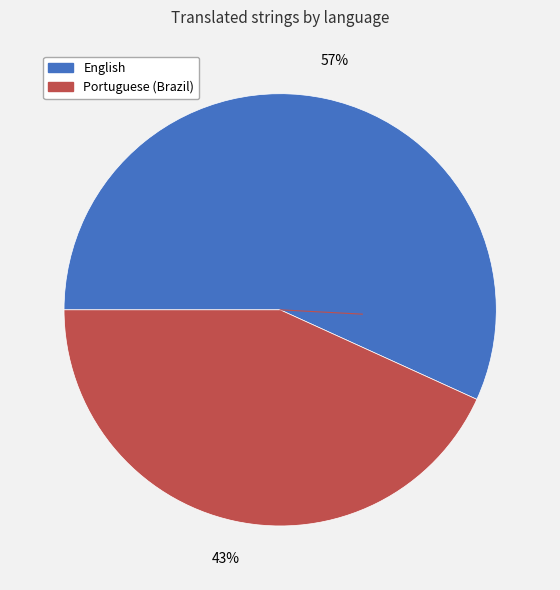

What is the ratio of the value at English to the value at Portuguese (Brazil)?

1.3